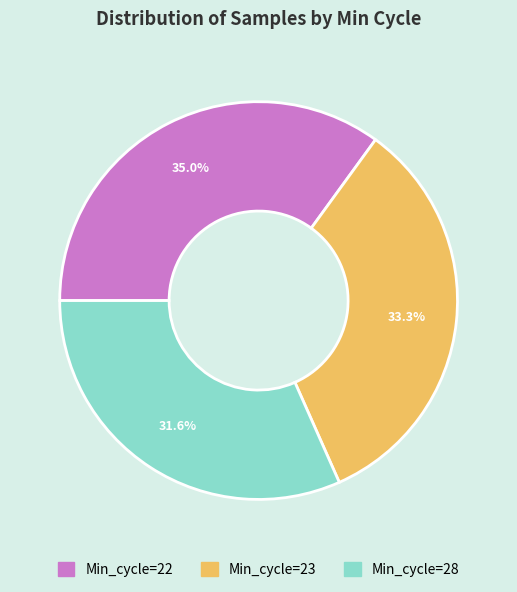

Is there a majority slice in this chart?

No